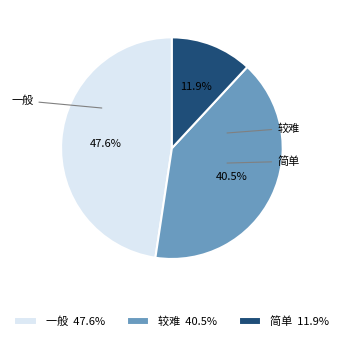

How many segments does this pie chart have?

3